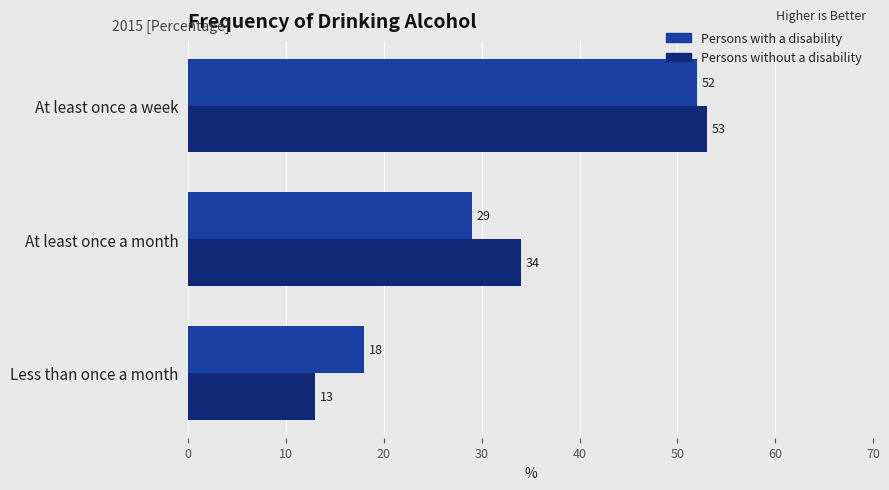

The Persons without a disability series shows 15 at At least once a week. True or false?

False